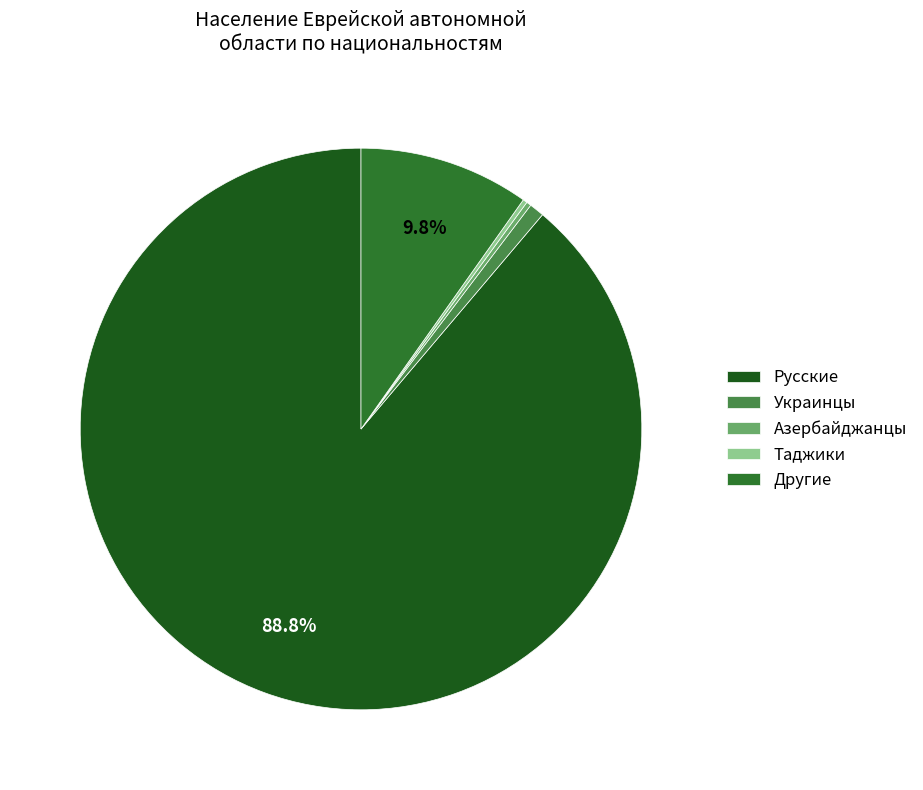

Does Украинцы represent more than half of the total?

No